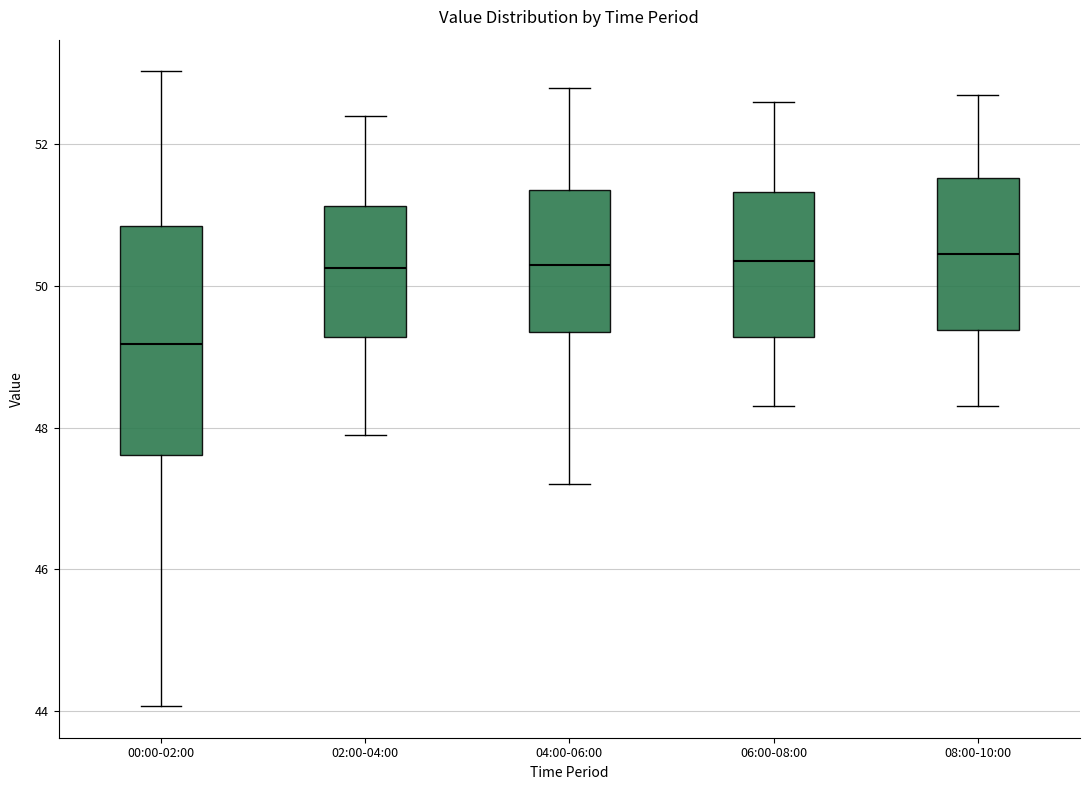

Reading left to right, transcribe this box plot: for each box, give where its median line is, the range the box spans, and where its two whiskers end, as read against the y-axis. The values are not printed on the chart, so give them approximately, as read against the axis.

00:00-02:00: median 49.2, box 47.6 to 50.8, whiskers 44.0 to 53.0
02:00-04:00: median 50.2, box 49.2 to 51.2, whiskers 48.0 to 52.4
04:00-06:00: median 50.4, box 49.4 to 51.4, whiskers 47.2 to 52.8
06:00-08:00: median 50.4, box 49.2 to 51.4, whiskers 48.4 to 52.6
08:00-10:00: median 50.4, box 49.4 to 51.6, whiskers 48.4 to 52.8